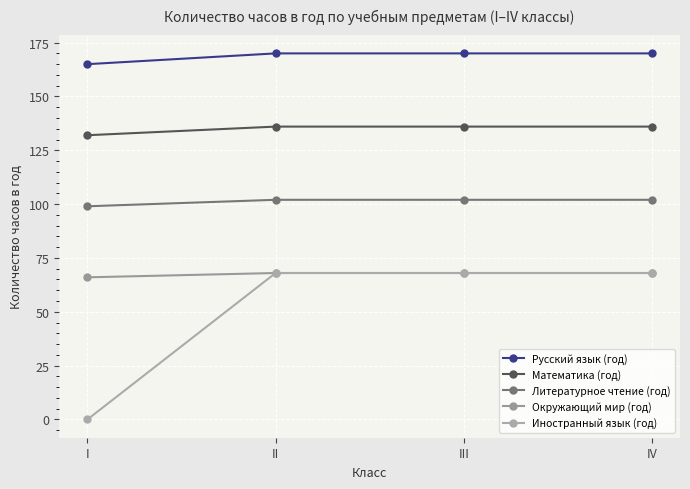

Which series has the largest range (max minus min)?

Иностранный язык (год)